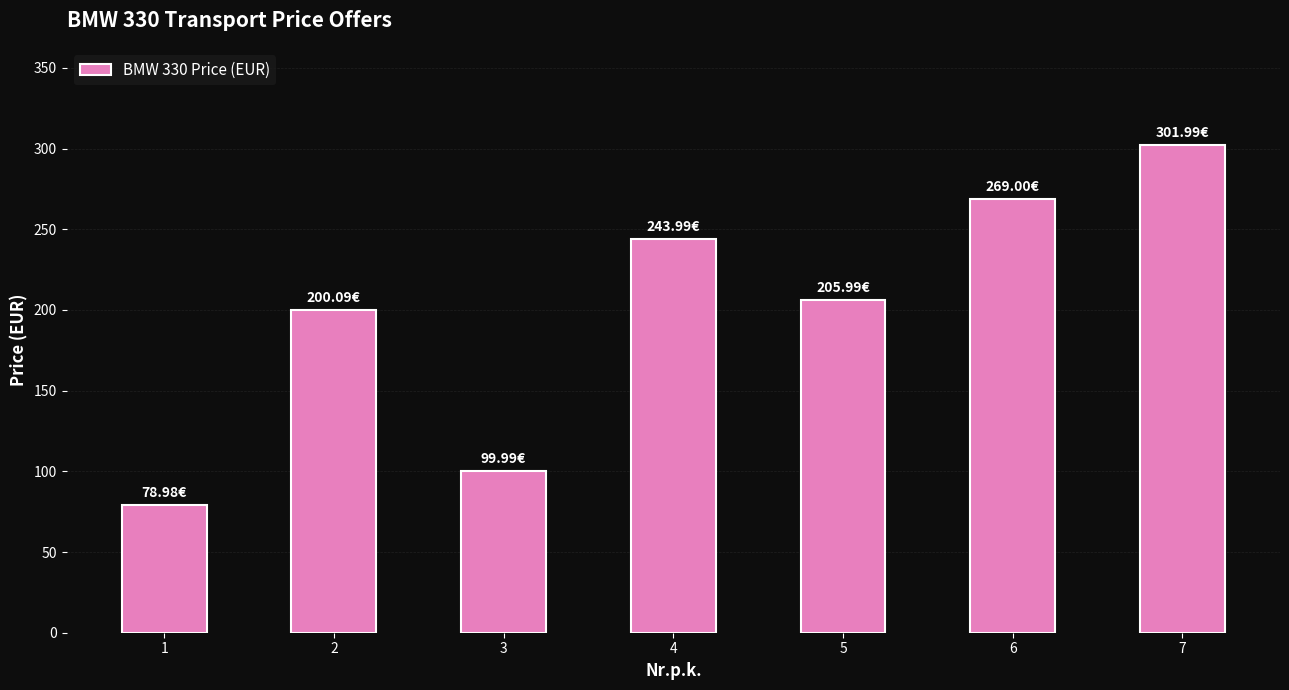

What is the average value?

200.0